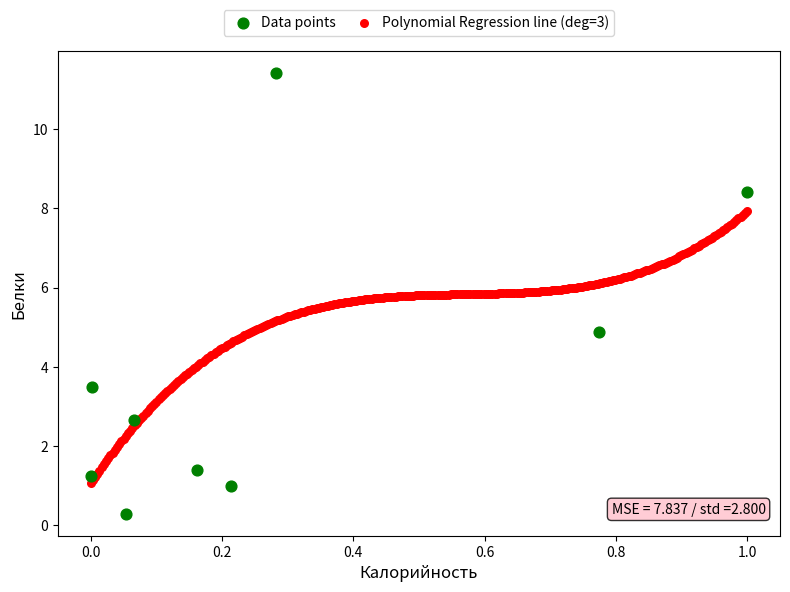

Which series contains the highest Y value?

Data points